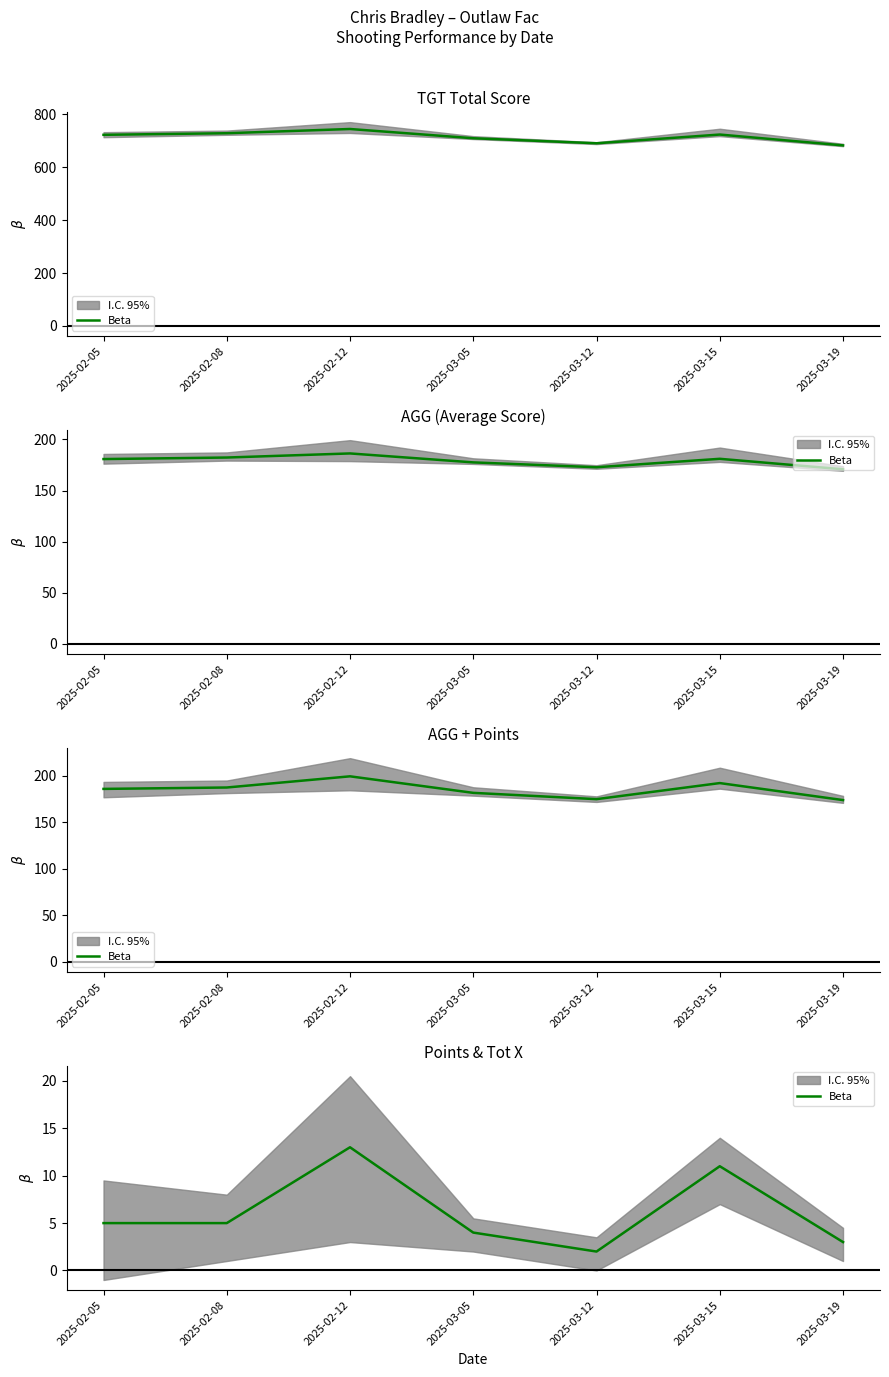

Does the chart display data point markers on the line(s)?

No